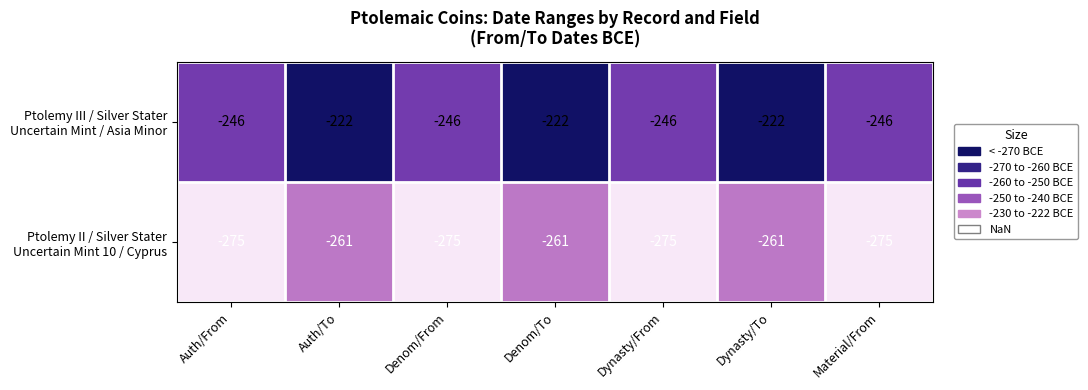

What is the total value across all series at Denom/To?

-483